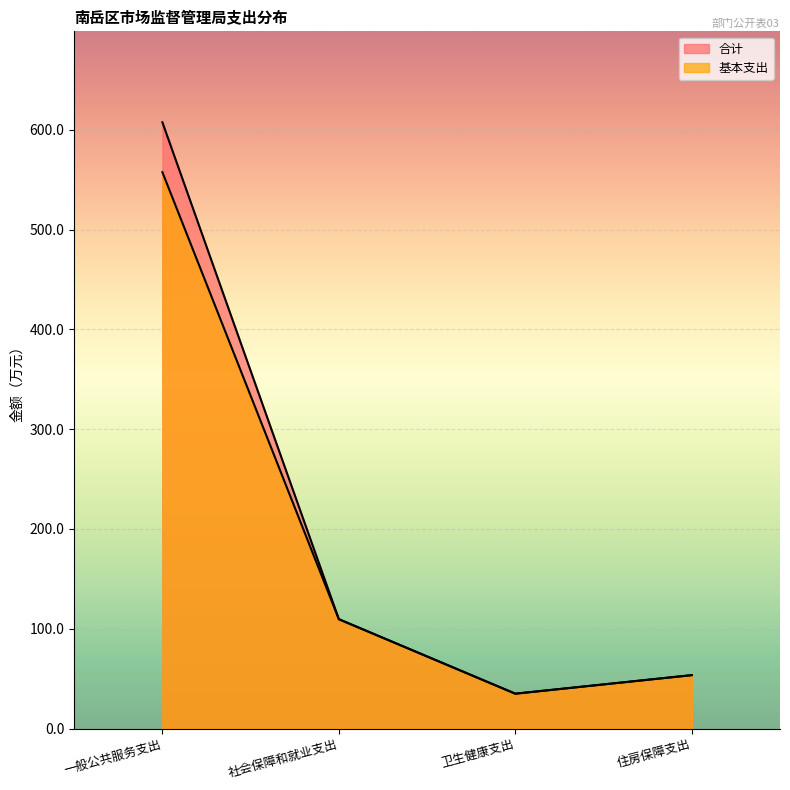

True or false: 合计 and 基本支出 intersect in this chart.

False